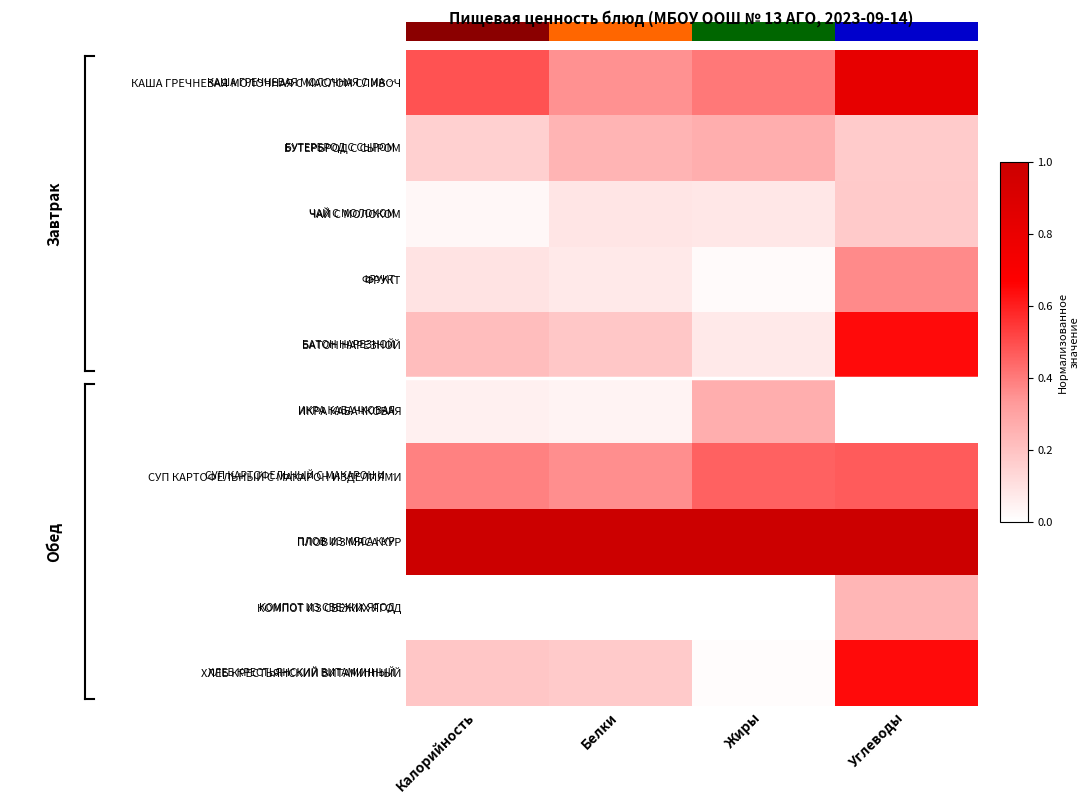

Which category has the lowest value across all series?

Углеводы